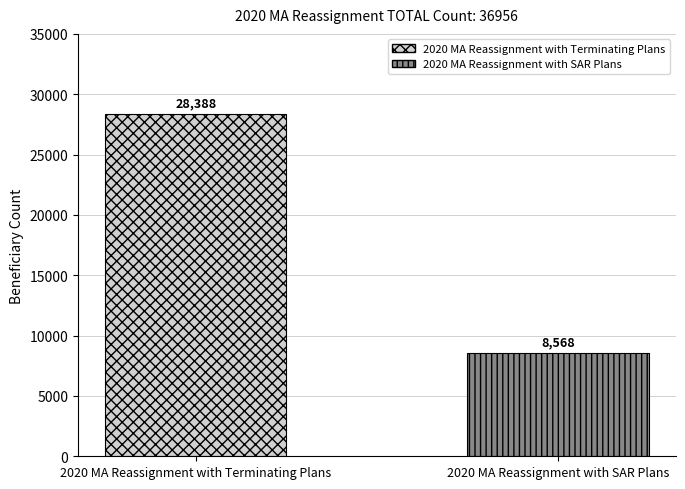

Rank the series by their maximum value, from lowest to highest.

2020 MA Reassignment with SAR Plans, 2020 MA Reassignment with Terminating Plans